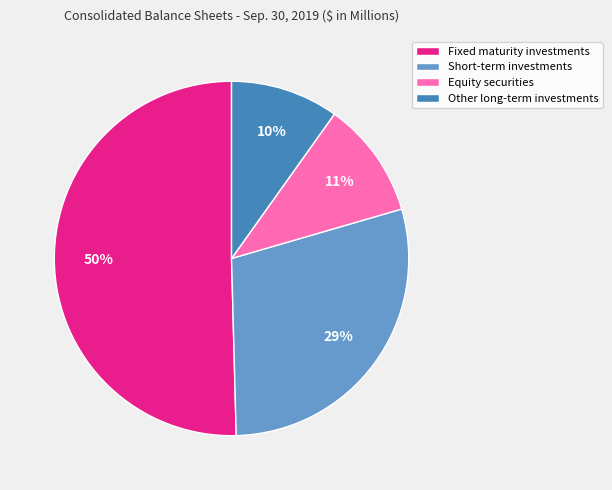

What is the majority slice?

Fixed maturity investments